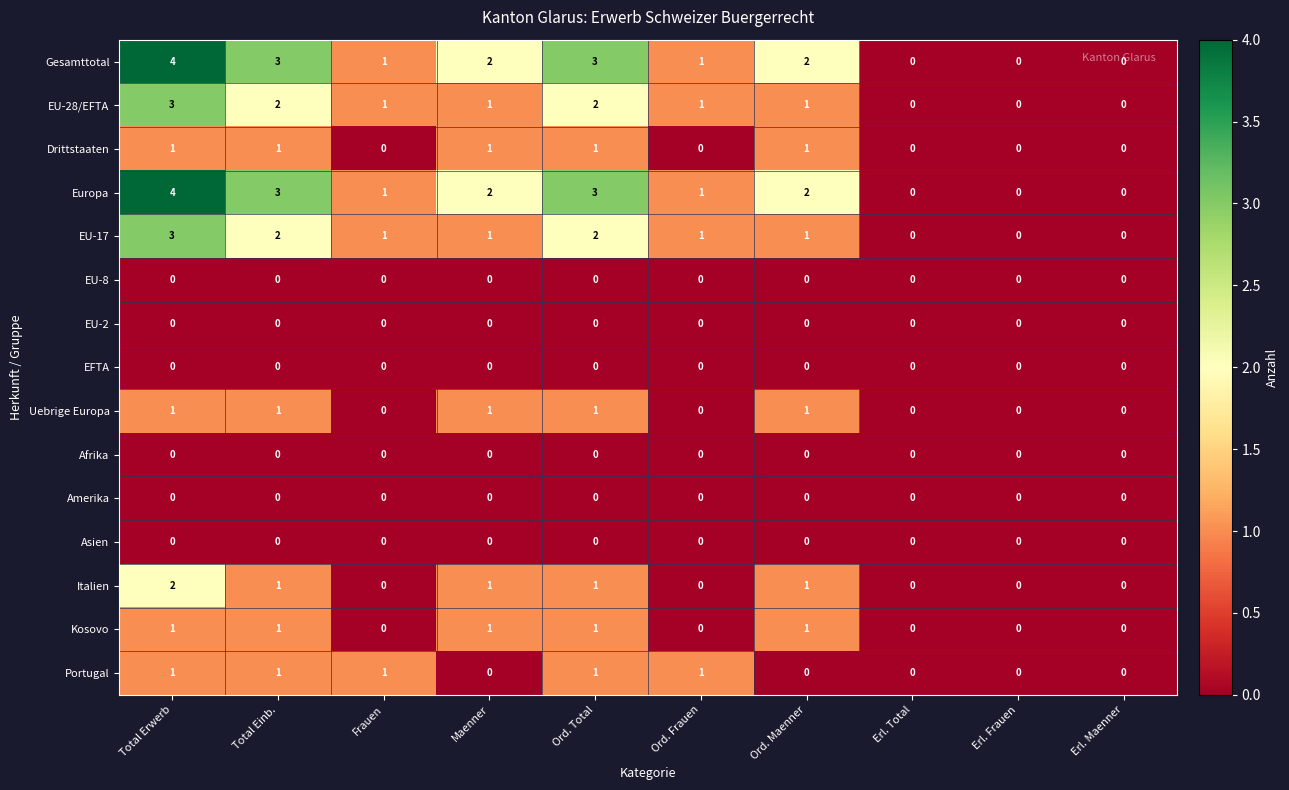

Is it true that Amerika equals 0 at Erl. Total?

True